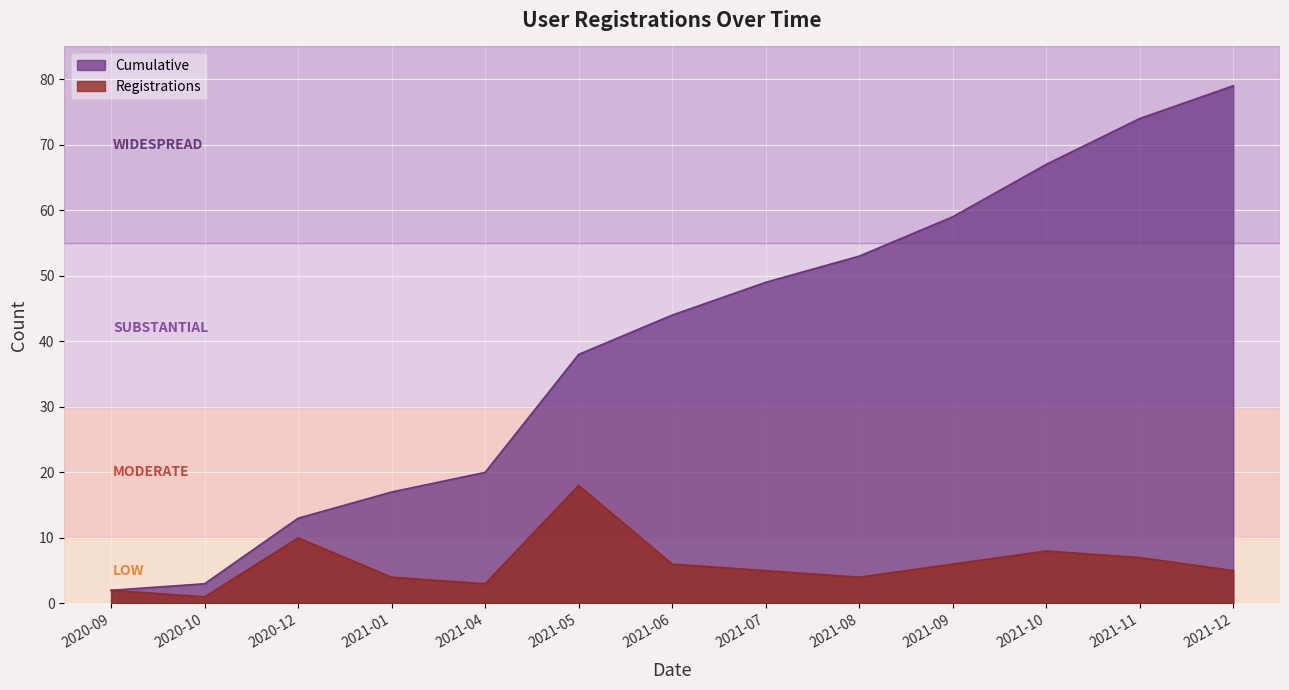

Between 2020-12 and 2021-10, which series saw the biggest shift?

Cumulative